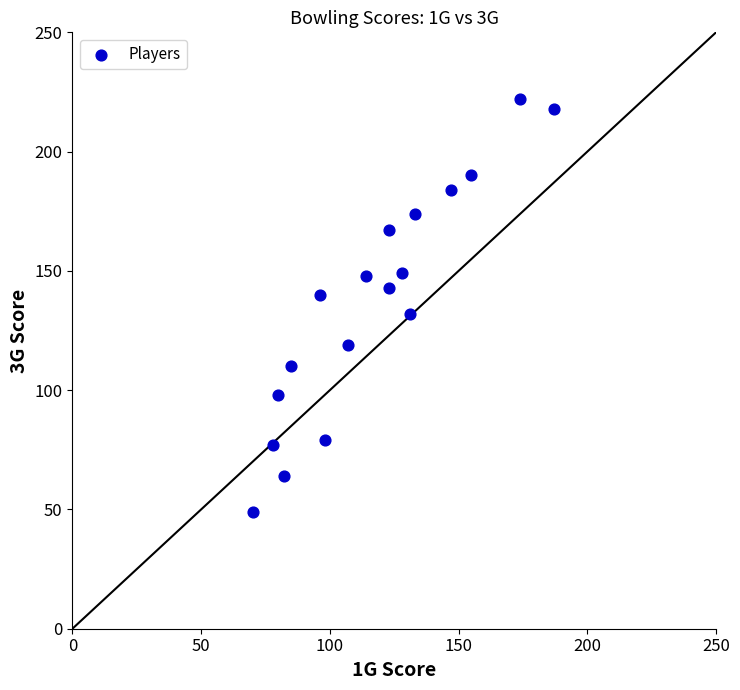

What is the range of X values (max minus min)?

117